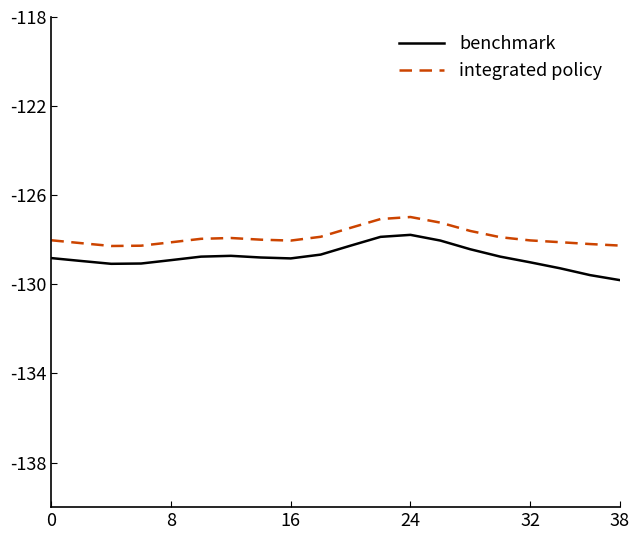

In benchmark, how many points are higher than both neighbors (excluding endpoints)?

2